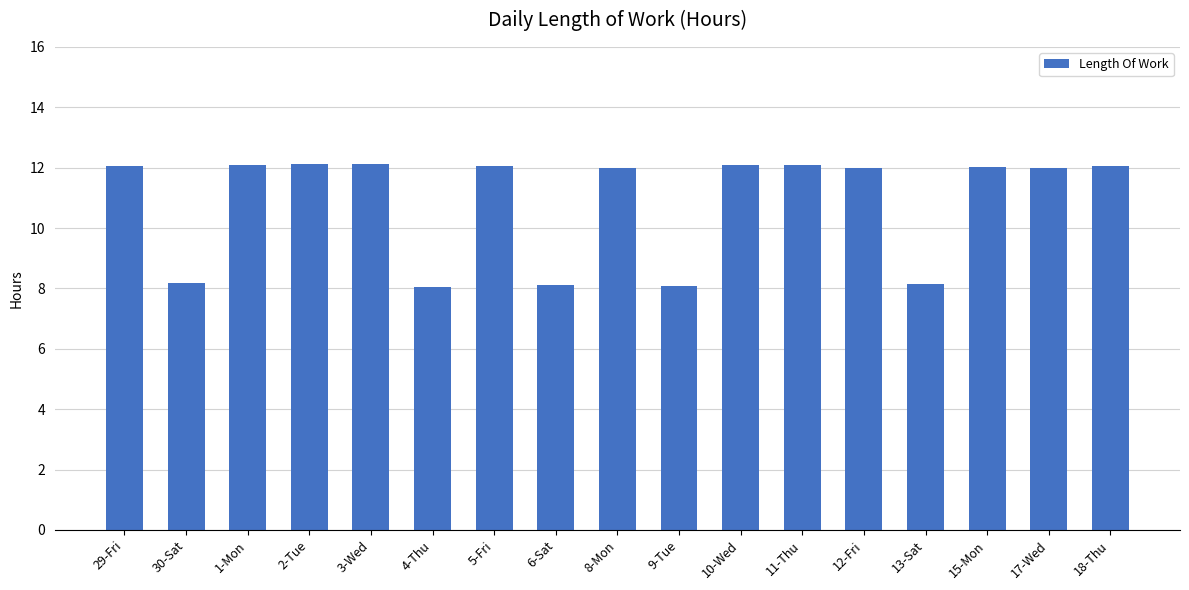

What is the smallest value displayed?

8.1